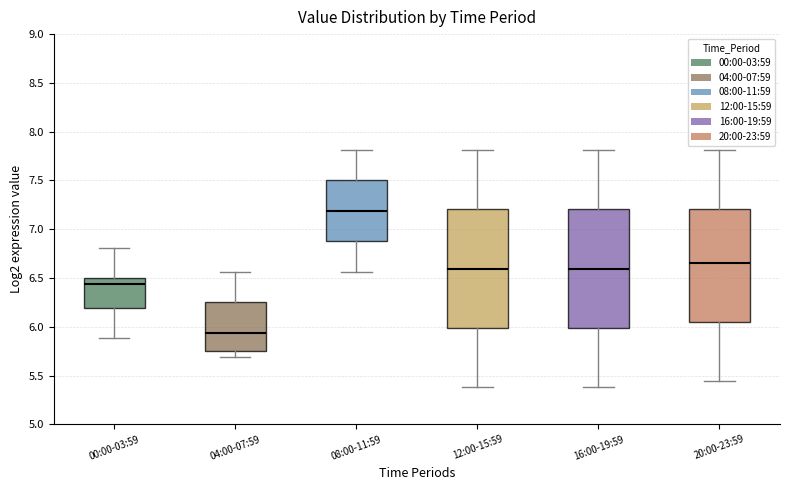

Reading left to right, read every box against the y-axis: the position of its median line, the range the box covers, and the ends of its whiskers. The values are not printed on the chart, so give them approximately, as read against the axis.

00:00-03:59: median 6.45, box 6.20 to 6.50, whiskers 5.90 to 6.80
04:00-07:59: median 5.95, box 5.75 to 6.25, whiskers 5.70 to 6.55
08:00-11:59: median 7.20, box 6.90 to 7.50, whiskers 6.55 to 7.80
12:00-15:59: median 6.60, box 6.00 to 7.20, whiskers 5.40 to 7.80
16:00-19:59: median 6.60, box 6.00 to 7.20, whiskers 5.40 to 7.80
20:00-23:59: median 6.65, box 6.05 to 7.20, whiskers 5.45 to 7.80